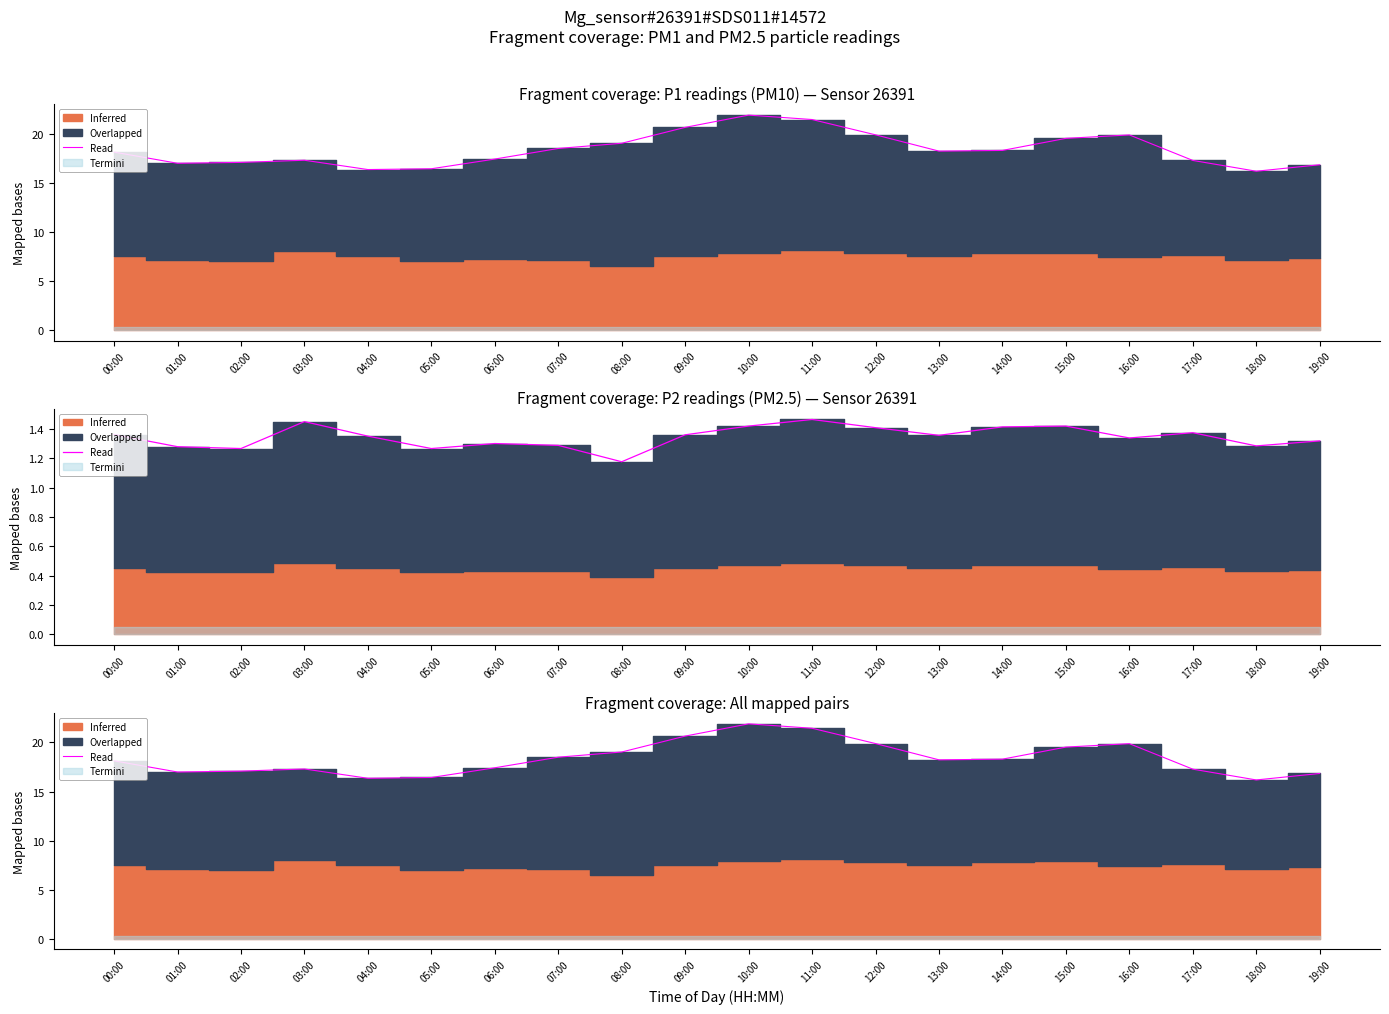

The chart shows a value of 8.4 at 10:00. True or false?

False